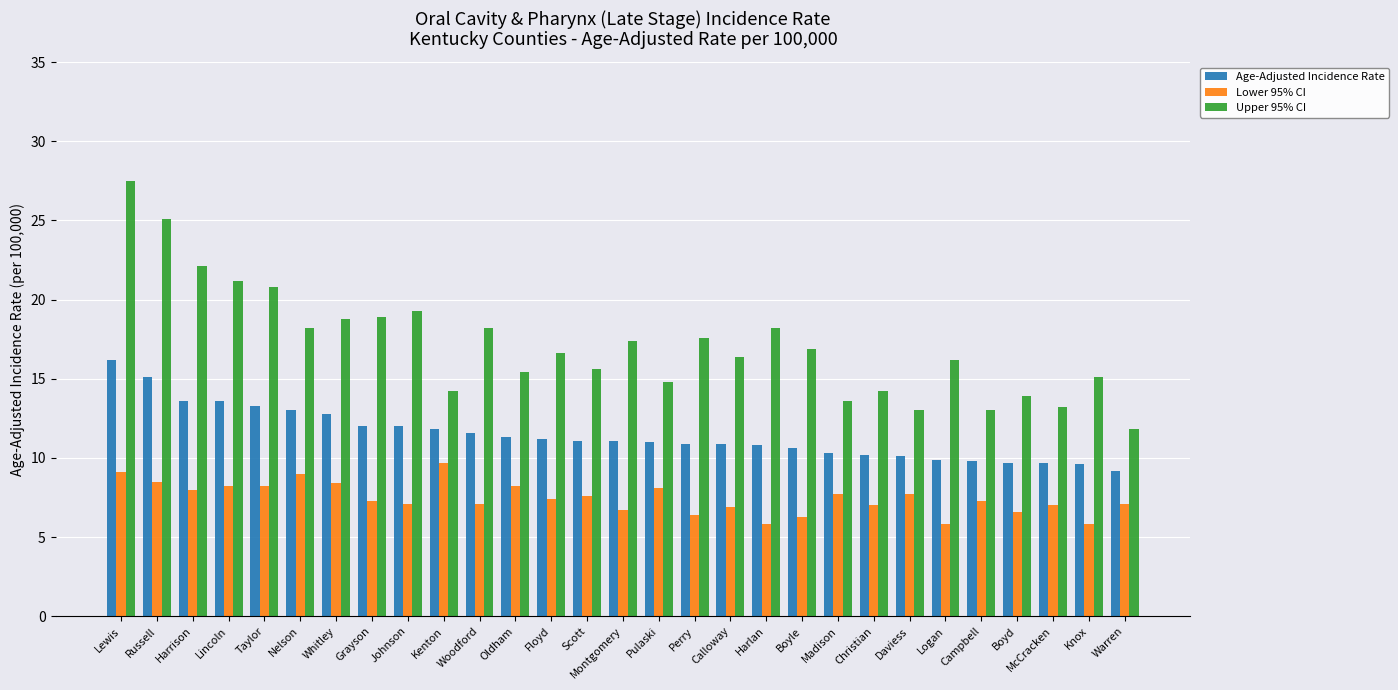

How many groups of bars are there?

29